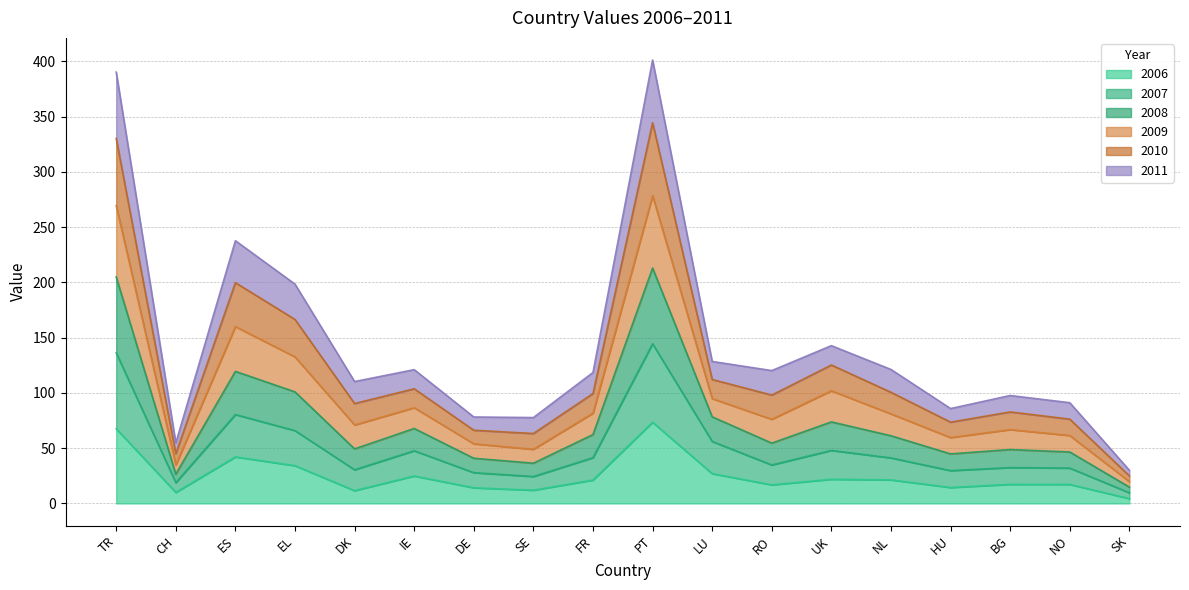

What is the total value across all series at NL?

121.3